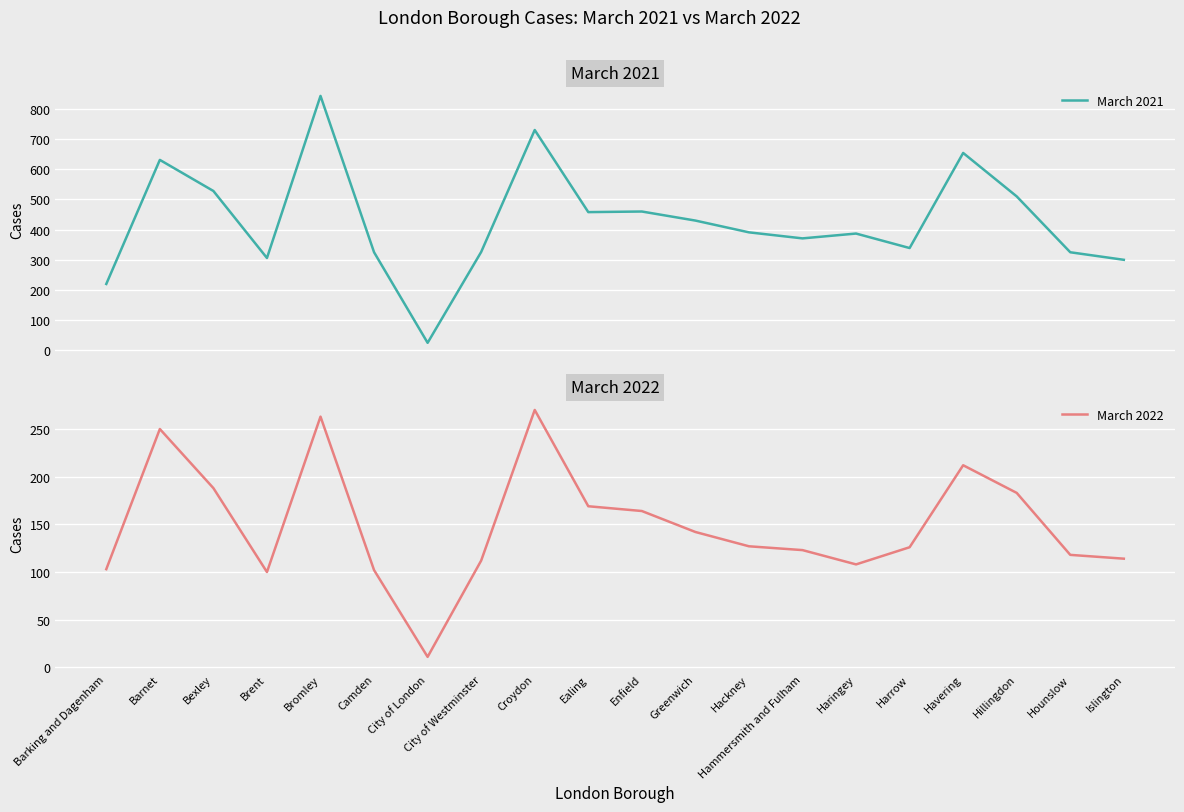

The value of March 2022 at Islington is 175. True or false?

False